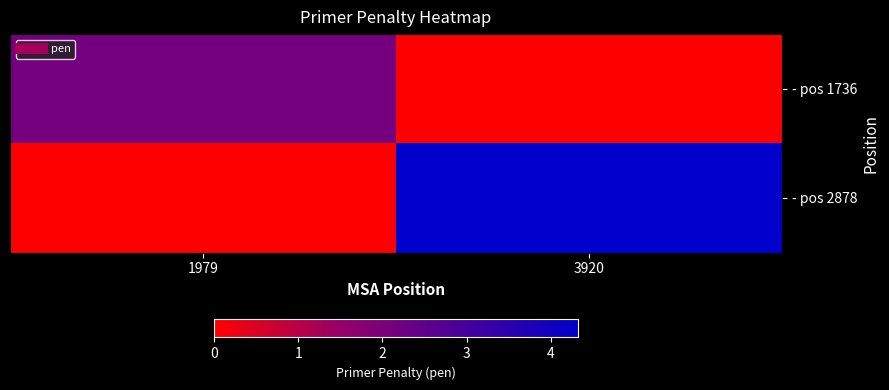

Reading right to left, what are all the values shown in this chart?

- pos 1736: 3920=0.0	1979=2.1
- pos 2878: 3920=4.3	1979=0.0